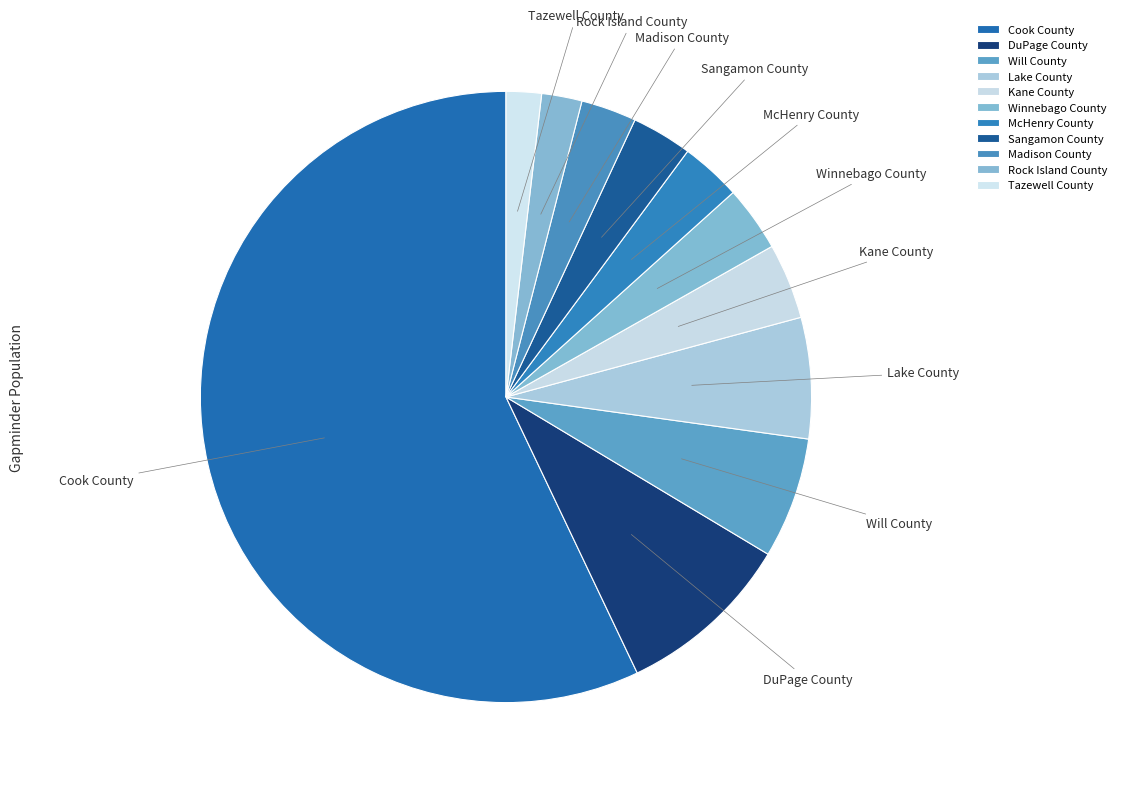

Does Cook County represent more than half of the total?

Yes